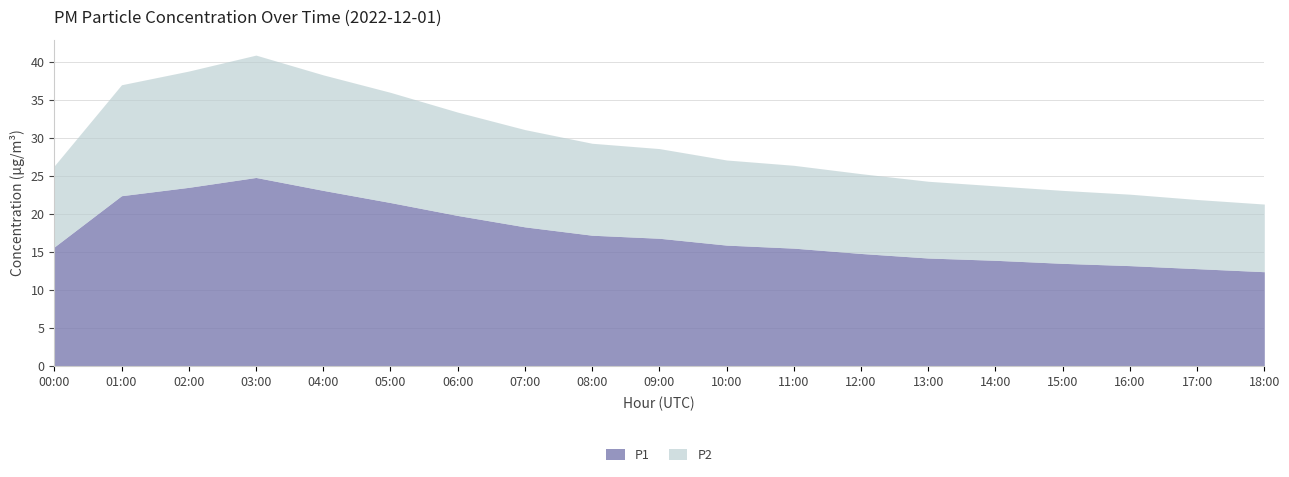

Does the chart display data point markers on the line(s)?

No